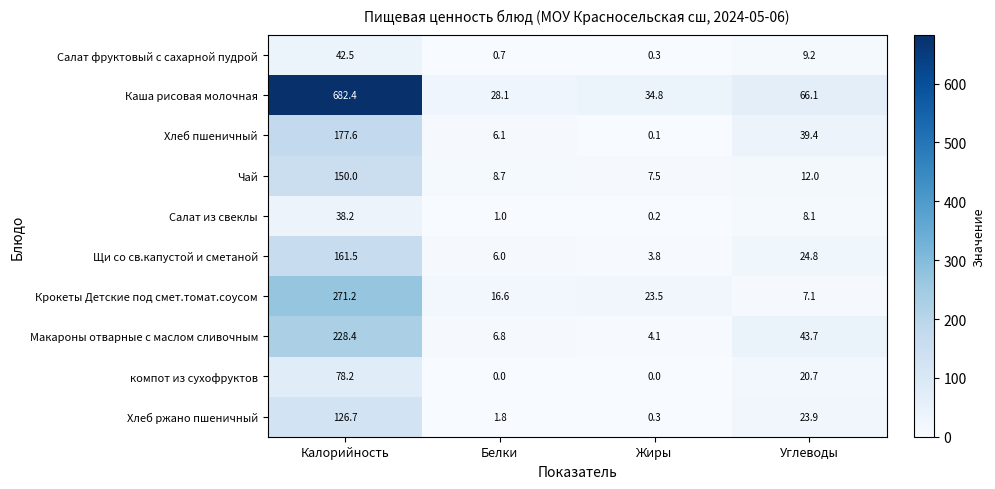

What is the difference between the highest and lowest values at Калорийность?

644.2